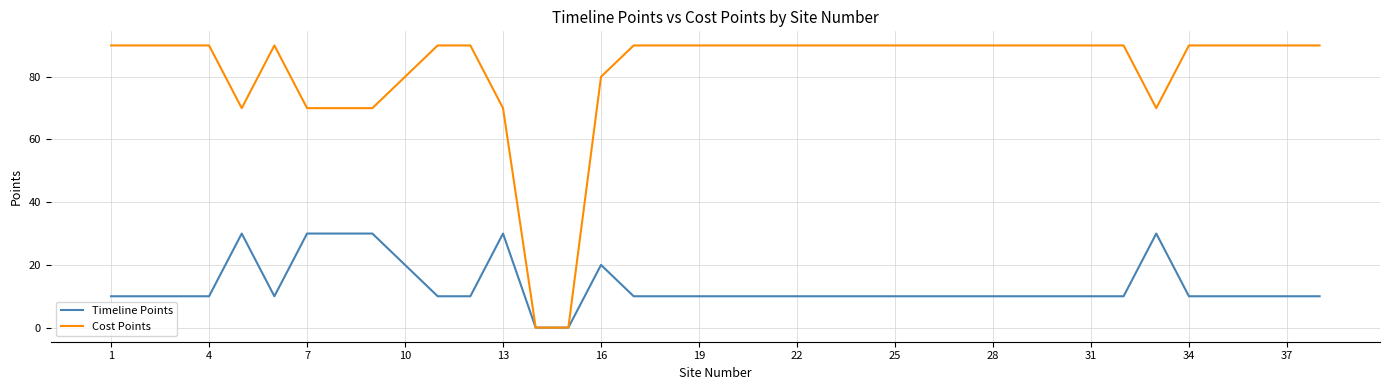

What is the greatest value displayed?

90